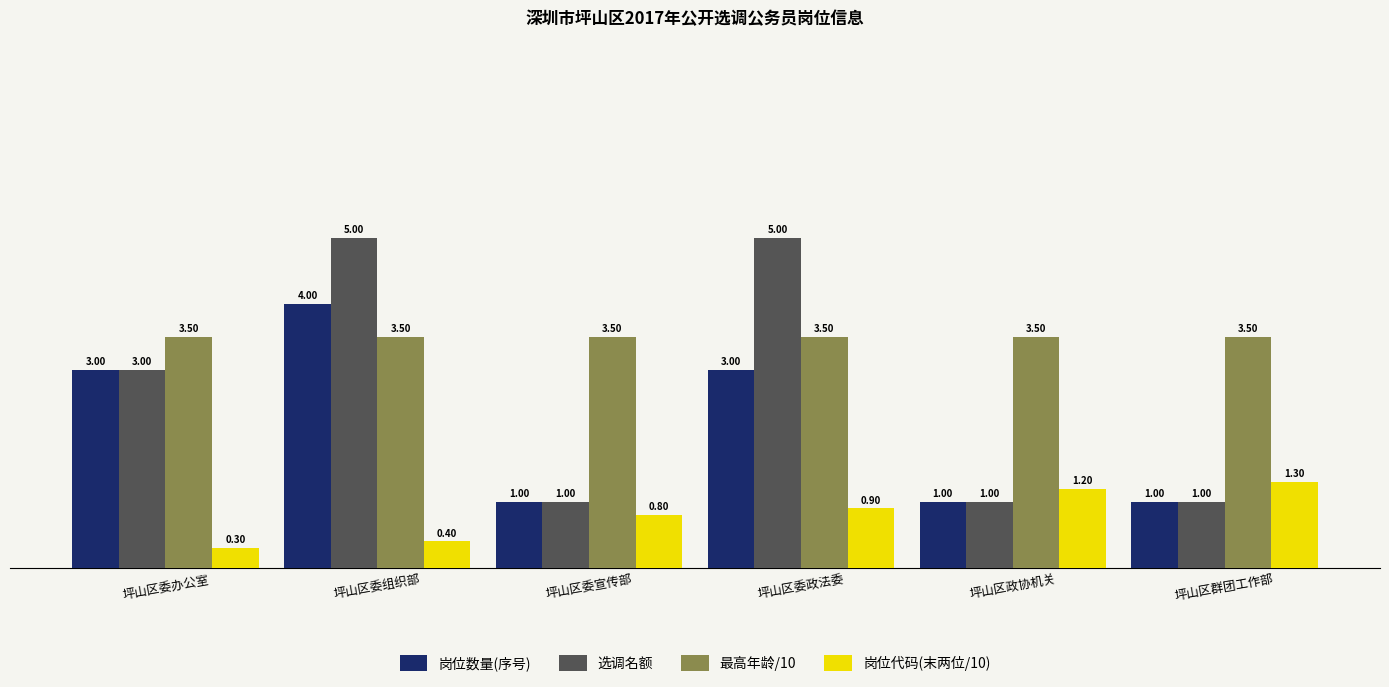

List the labels in order of 岗位代码(末两位/10) value, largest first.

坪山区群团工作部, 坪山区政协机关, 坪山区委政法委, 坪山区委宣传部, 坪山区委组织部, 坪山区委办公室